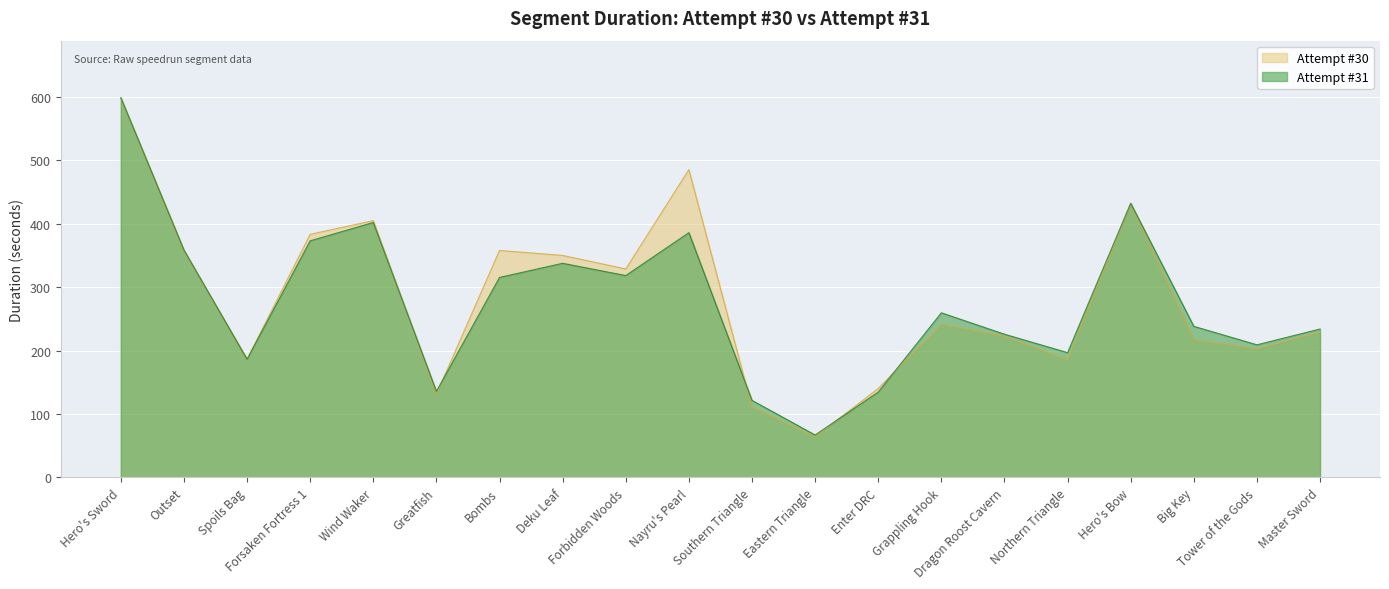

What is the difference between the maximum and minimum values in the Attempt #30 series?

533.9